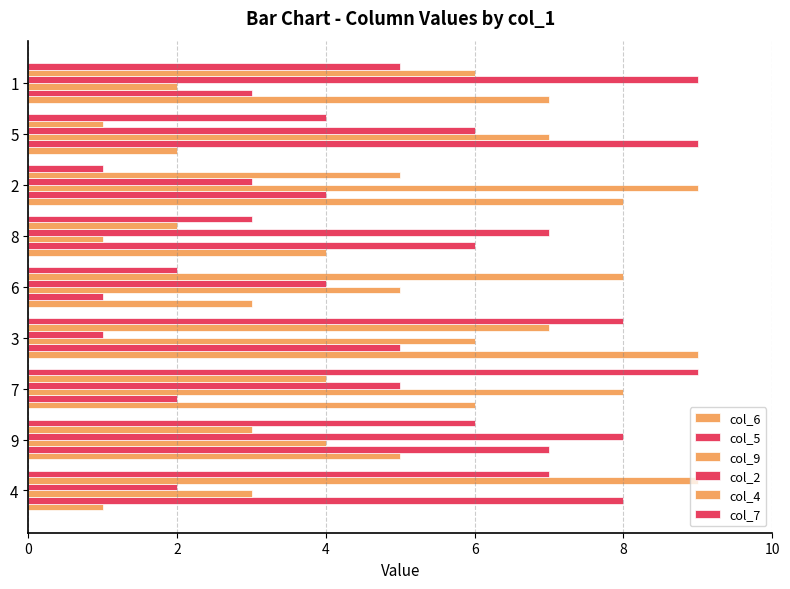

How many data points in col_7 are less than 5?

4